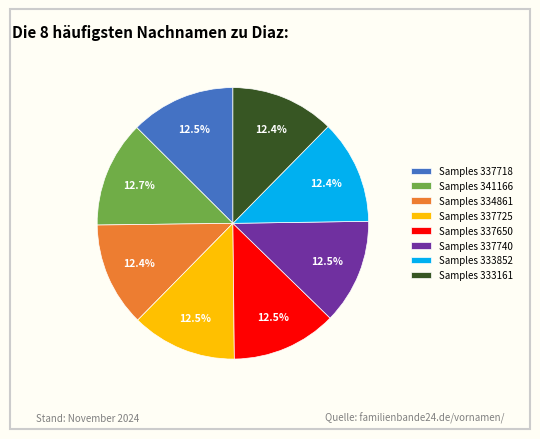

How much of the chart is everything except Samples 337650?

87.5%